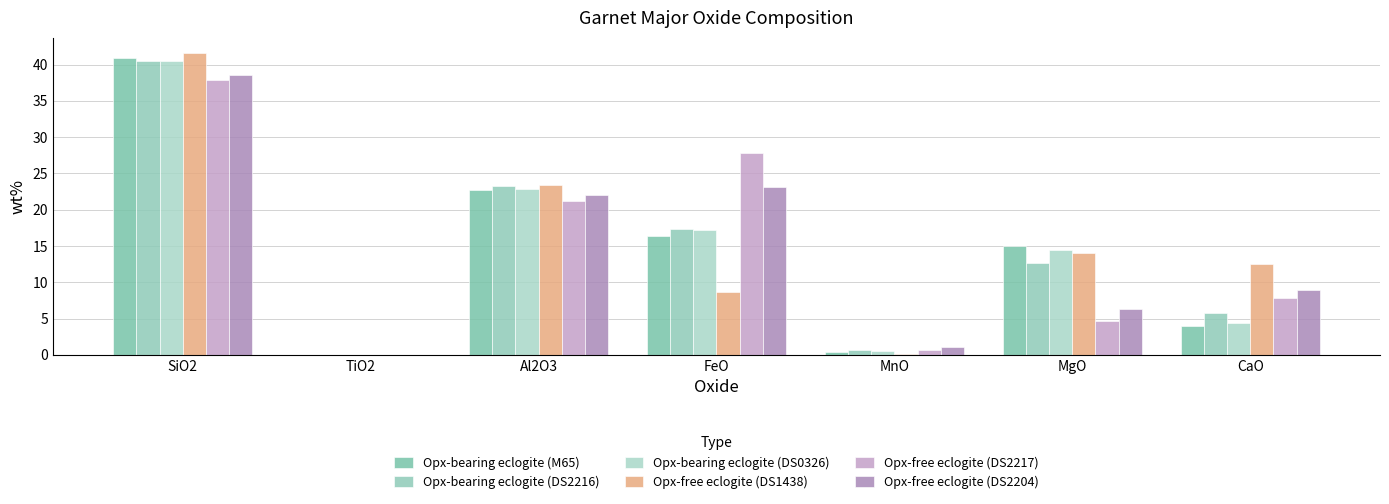

Does the chart contain stacked bars?

No